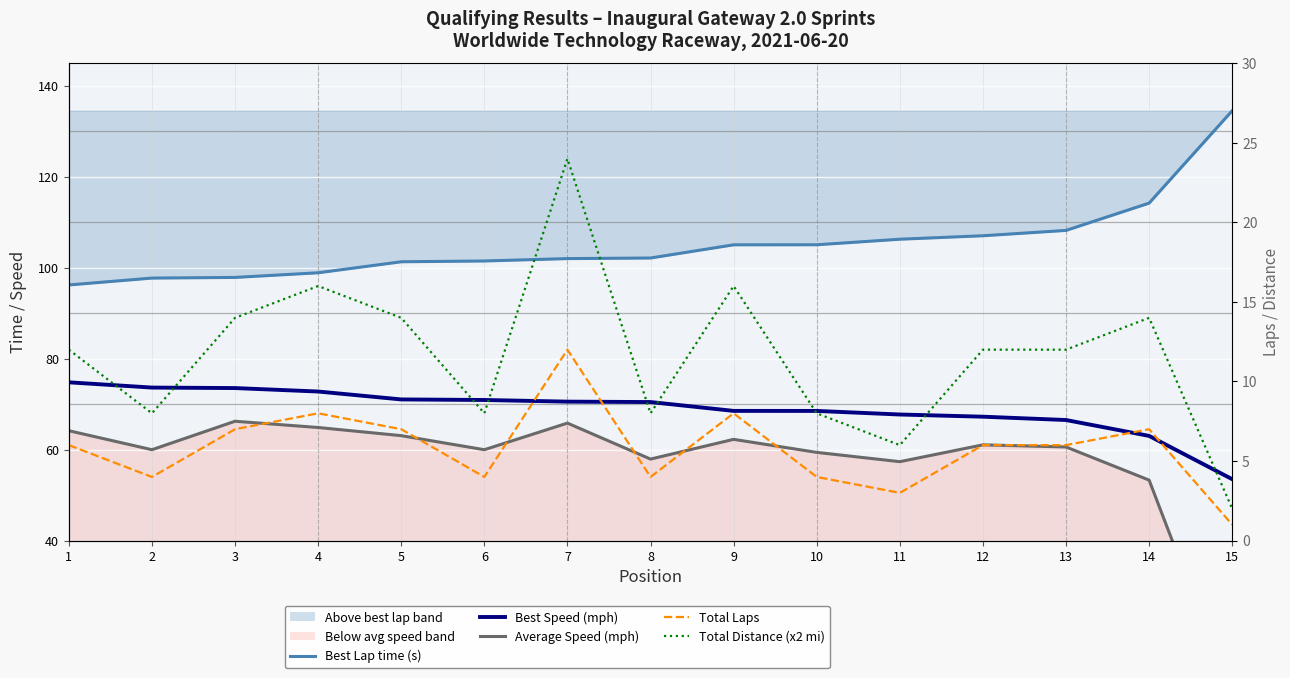

What is the value of the Average Speed (mph) point at the 14th from the left?

53.3